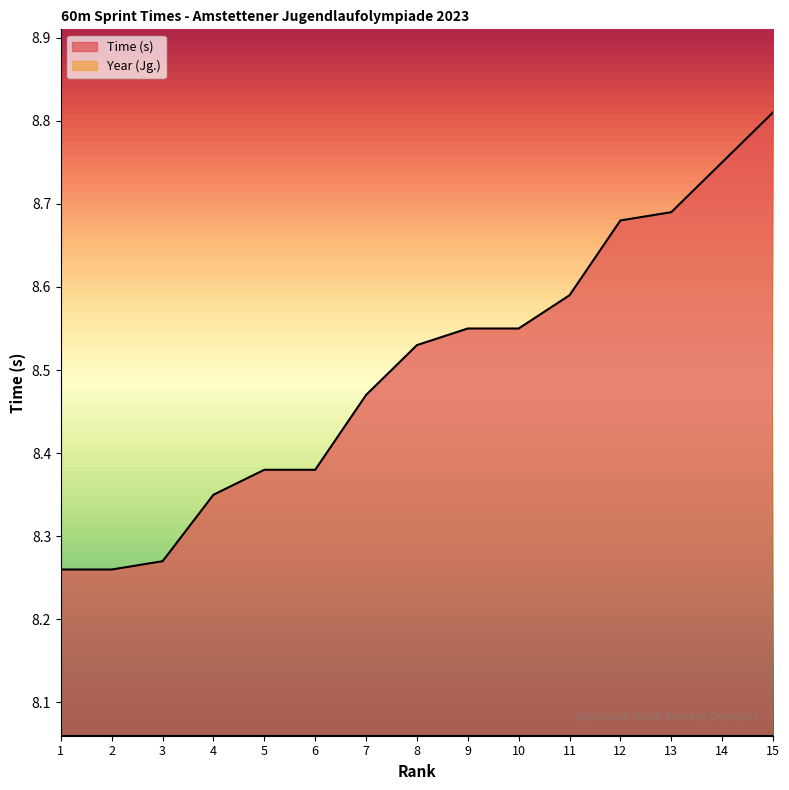

What is the smallest value displayed?

8.3